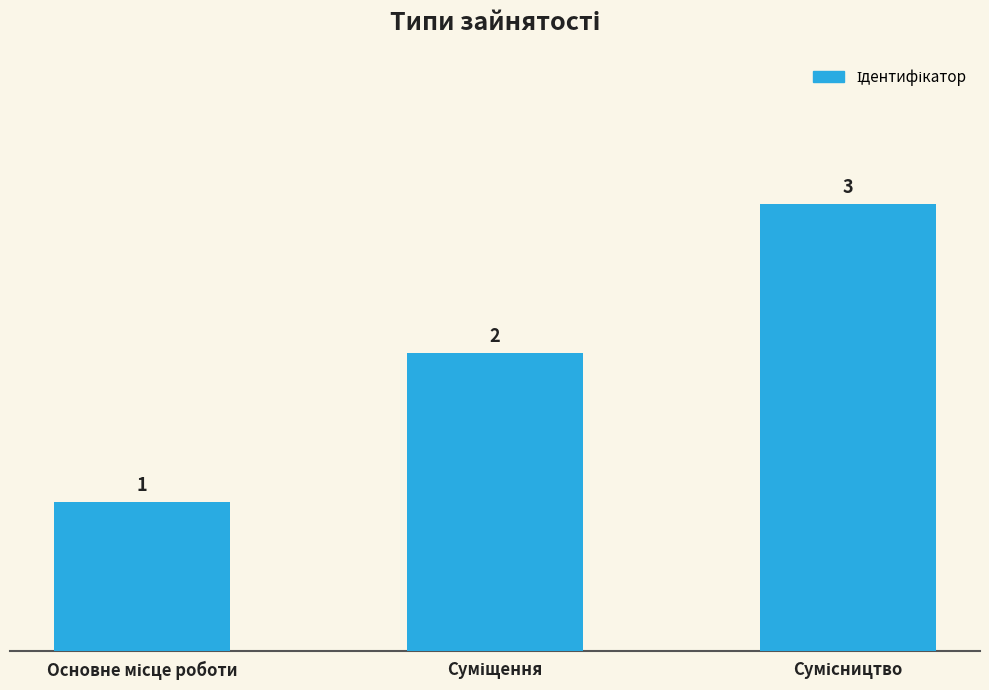

Count the values in the range 1 to 3.

3